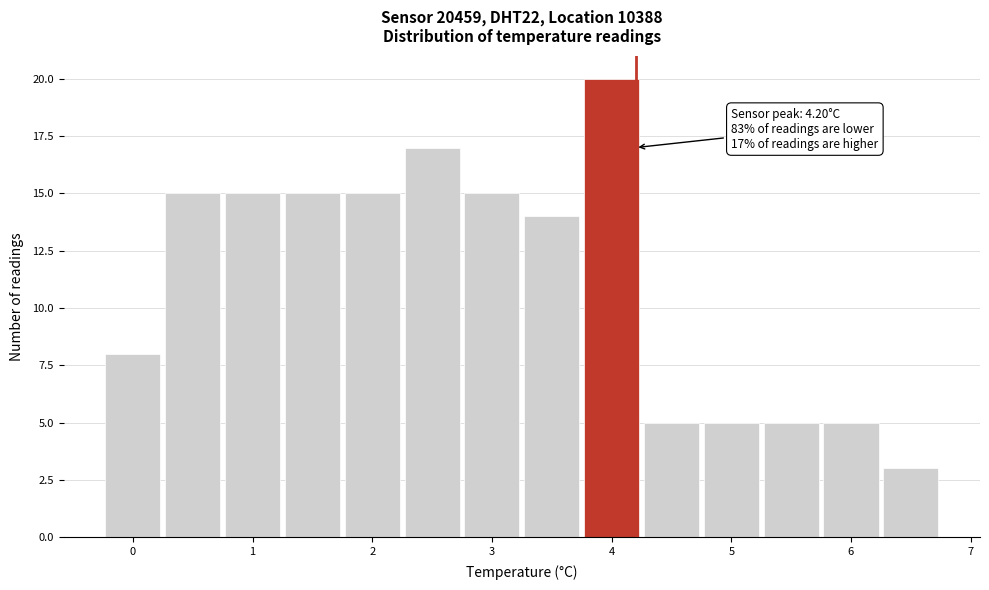

Over which range of the x-axis is the bar tallest?

3.75 to 4.25